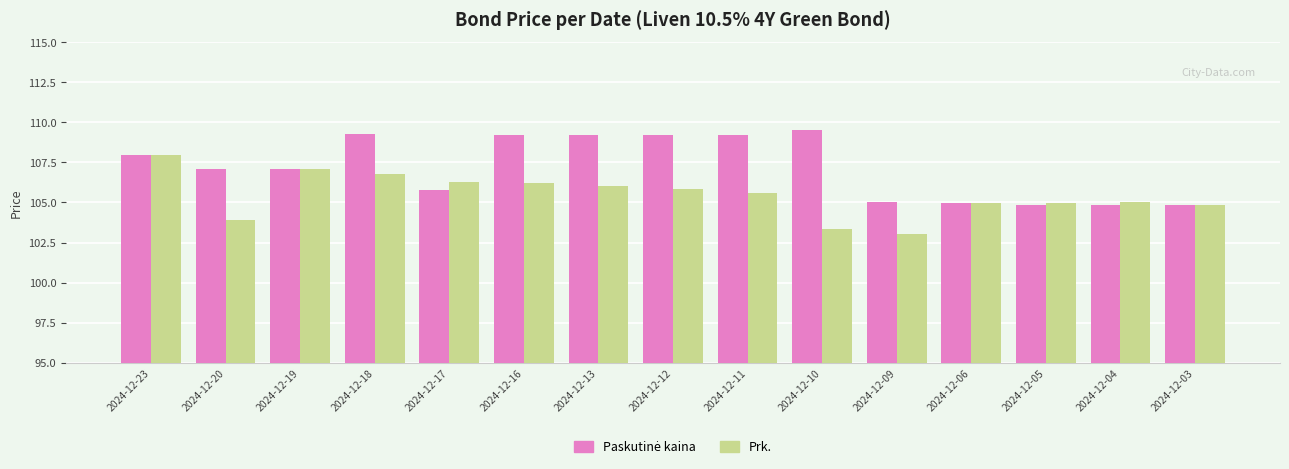

What is the difference between the highest and lowest values at 2024-12-18?

2.5